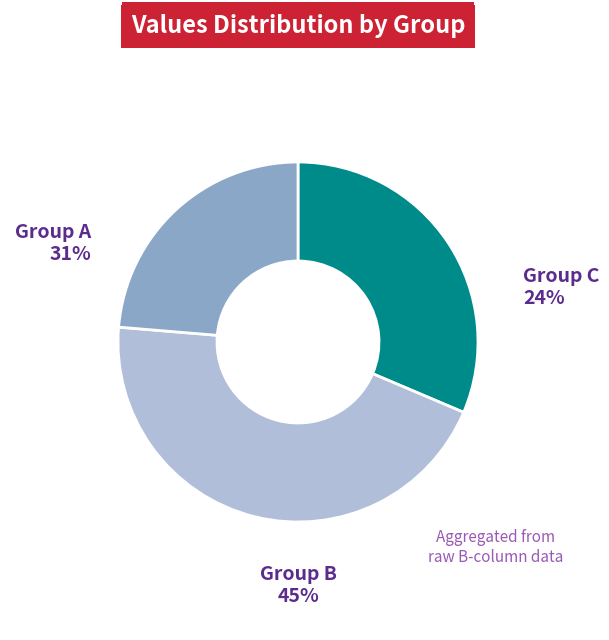

Is there any slice that represents more than half of the pie?

No